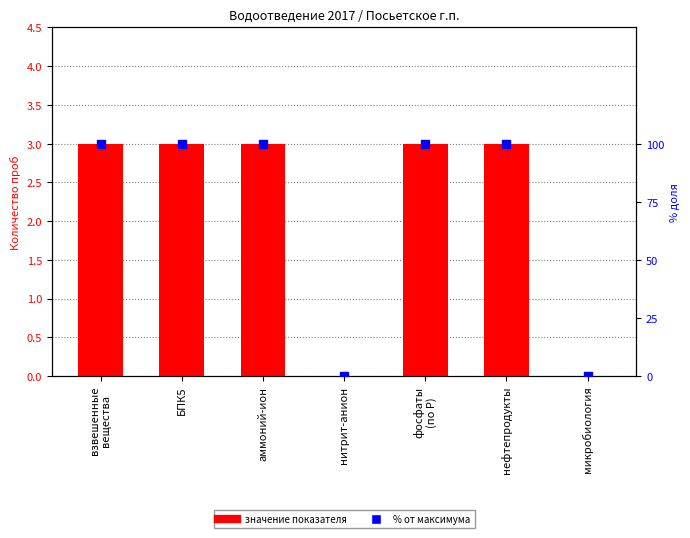

Is the value of % от максимума at нефтепродукты greater than the value of Значение at аммоний-ион?

Yes